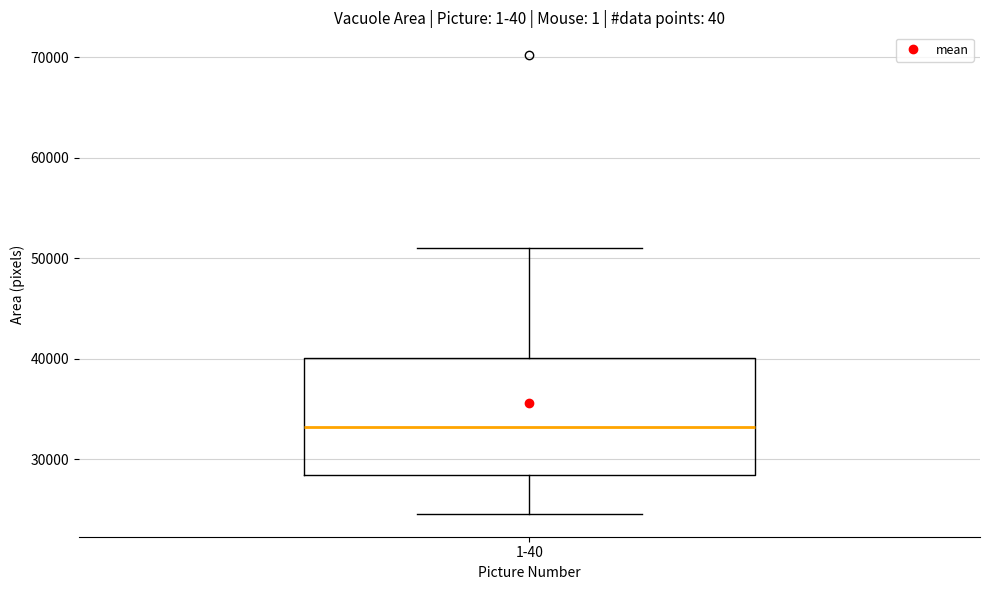

Read this box plot against the y-axis: the position of the median line, the range covered by the box, and the ends of both whiskers. The values are not printed on the chart, so give them approximately, as read against the axis.

median 33000, box 28000 to 40000, whiskers 25000 to 51000